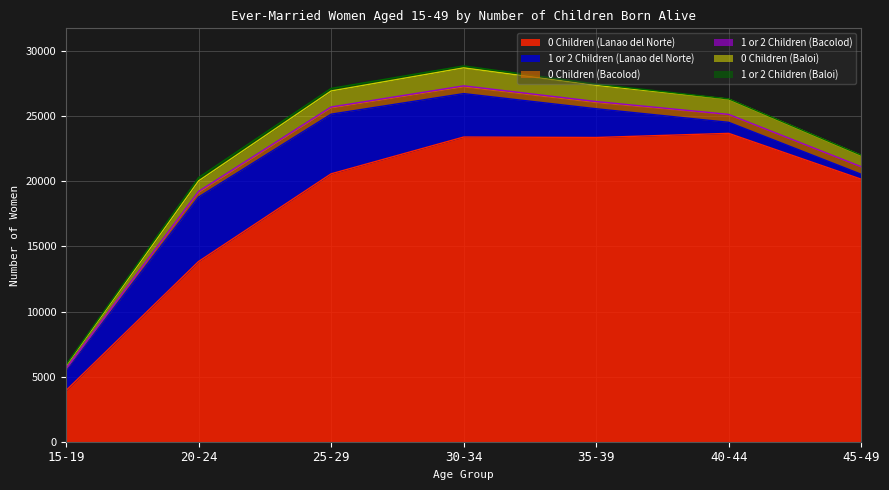

How many lines are shown in the chart?

6